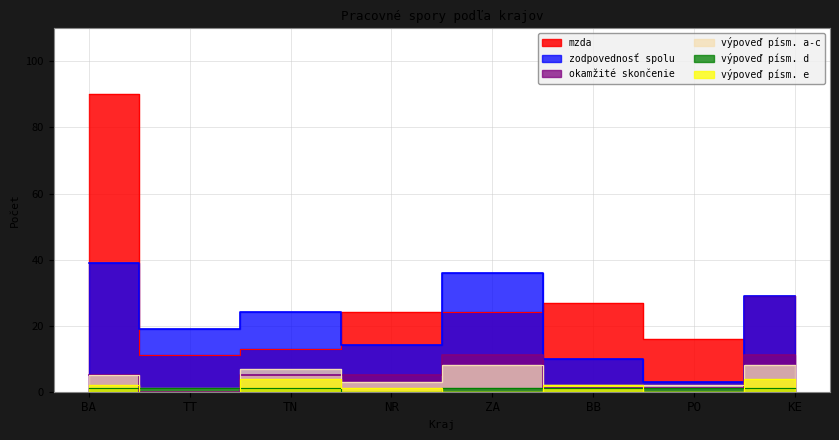

True or false: vypovedPismAC has a value of 1 at TT.

True